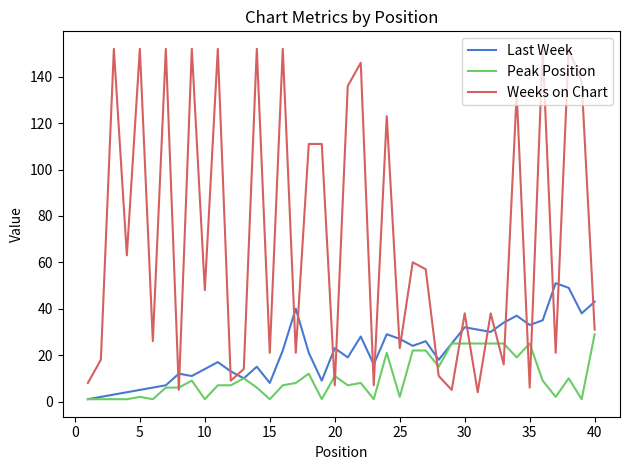

List the series in order of their peak value, highest first.

Weeks on Chart, Last Week, Peak Position